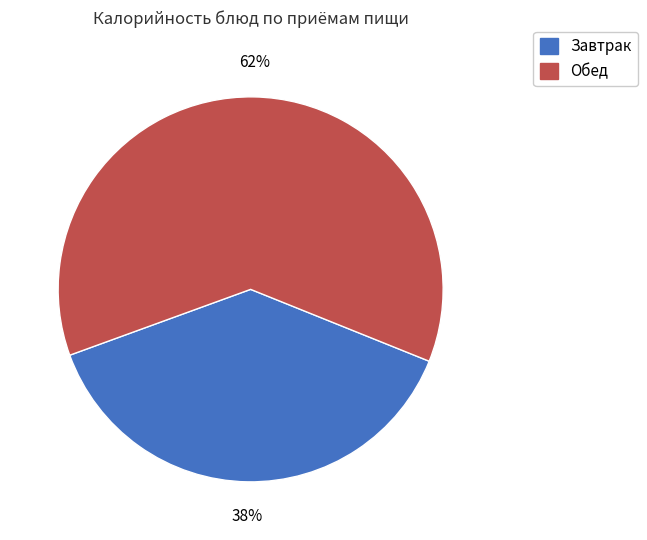

Is there a majority slice in this chart?

Yes